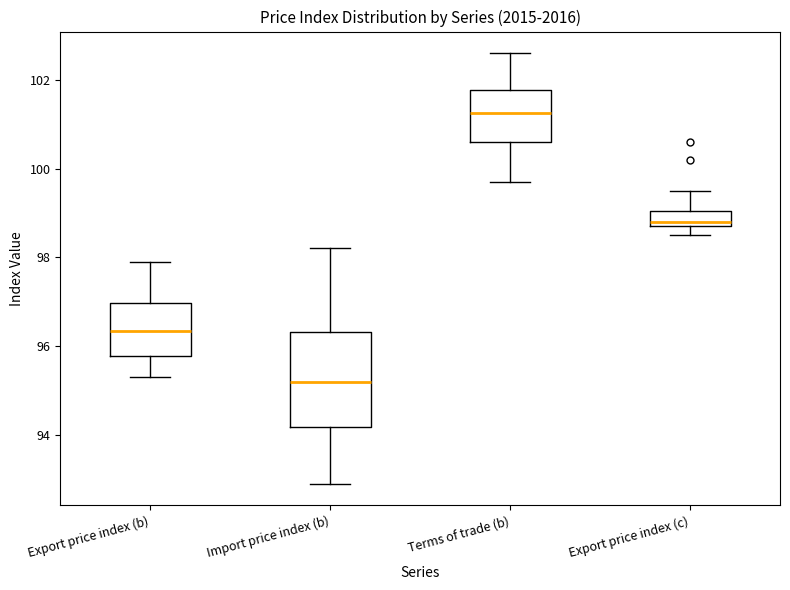

Where does the lower whisker of the box for Import price index (b) end on the y-axis? The values are not printed on the chart, so give them approximately, as read against the axis.

93.0